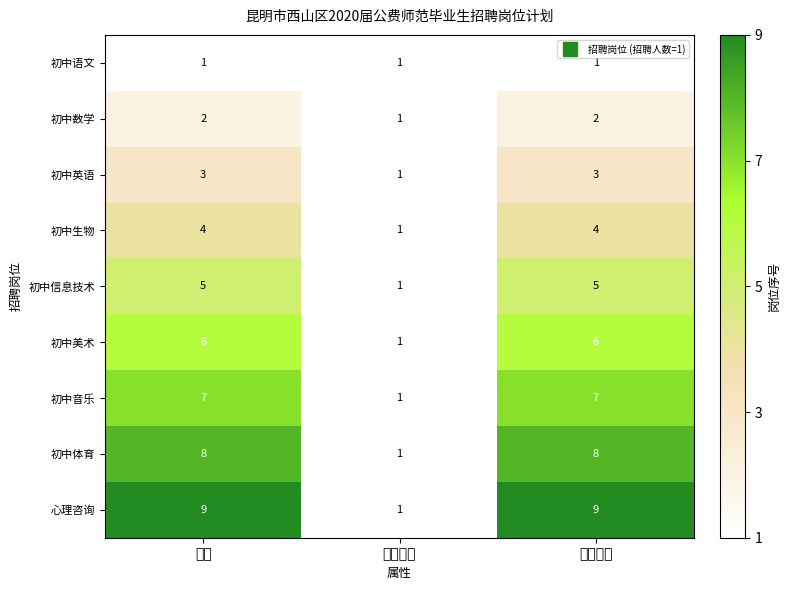

True or false: 初中音乐 has a value of 7 at 岗位编号.

True